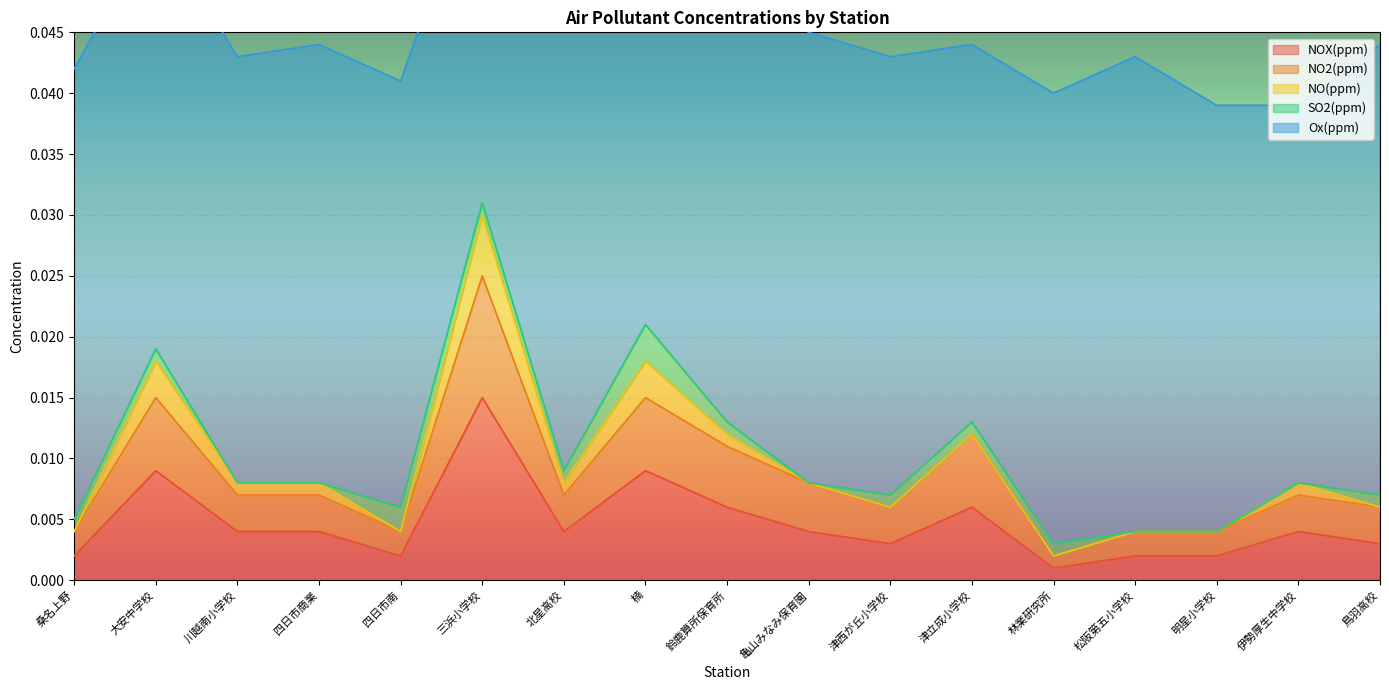

Rank the series at 四日市商業 from highest to lowest value.

Ox(ppm), NOX(ppm), NO2(ppm), NO(ppm), SO2(ppm)